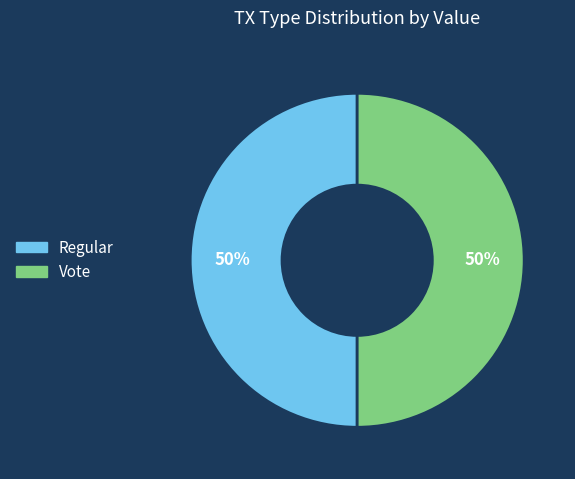

Is it true that Vote is 99% of the pie?

False